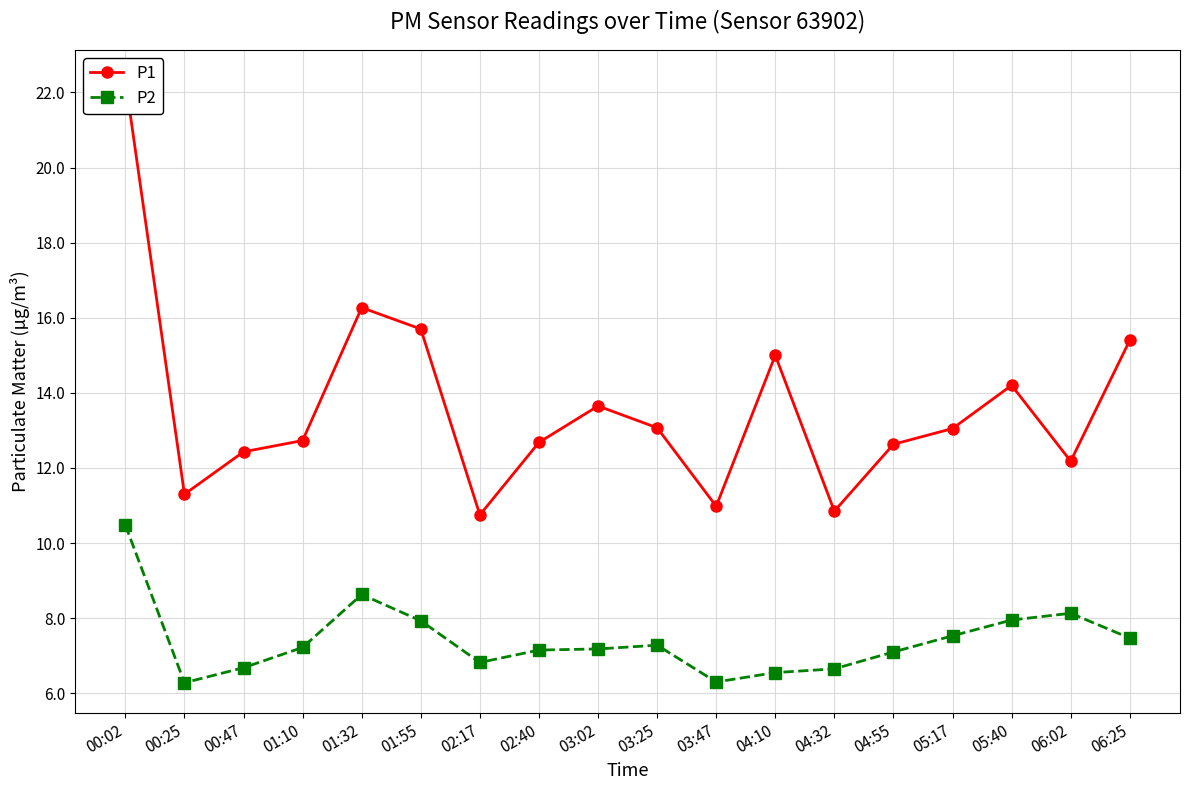

What is the highest value of the P1 series?

22.3